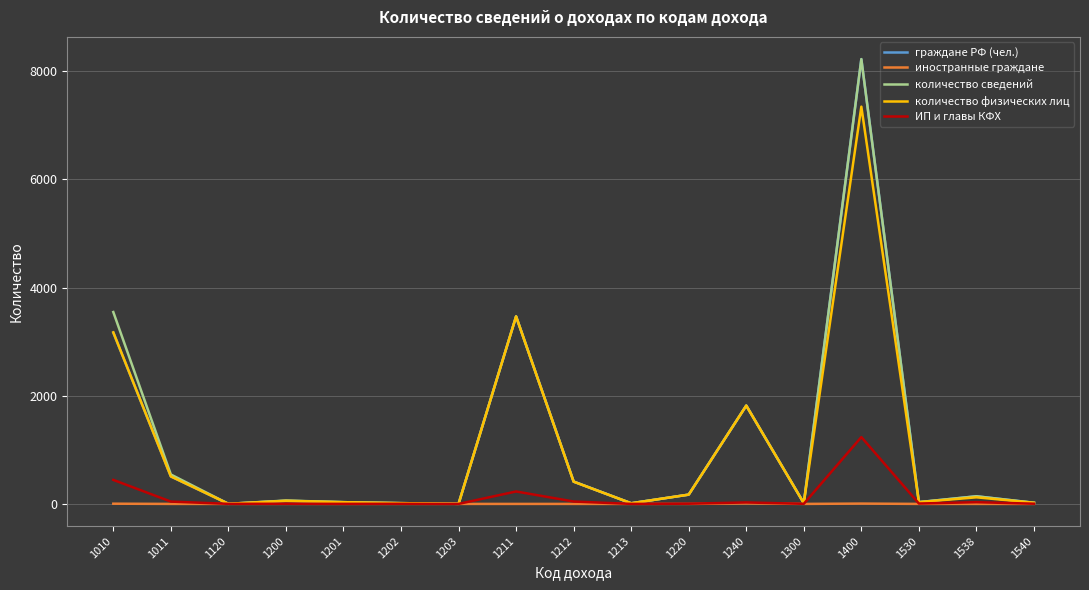

What is the sum of the ИП и главы КФХ values at 1220 and 1540?

8